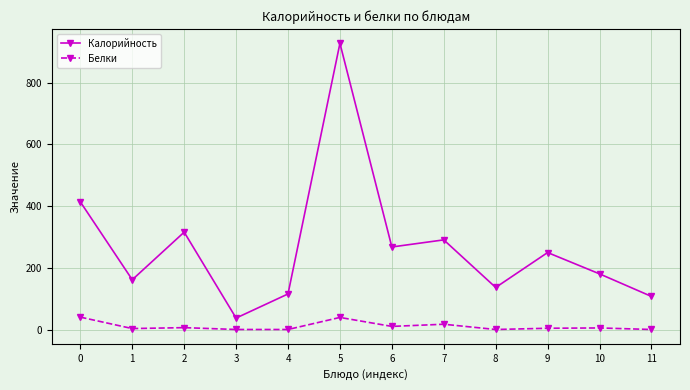

What is the difference between the second highest and minimum values in the Калорийность series?

376